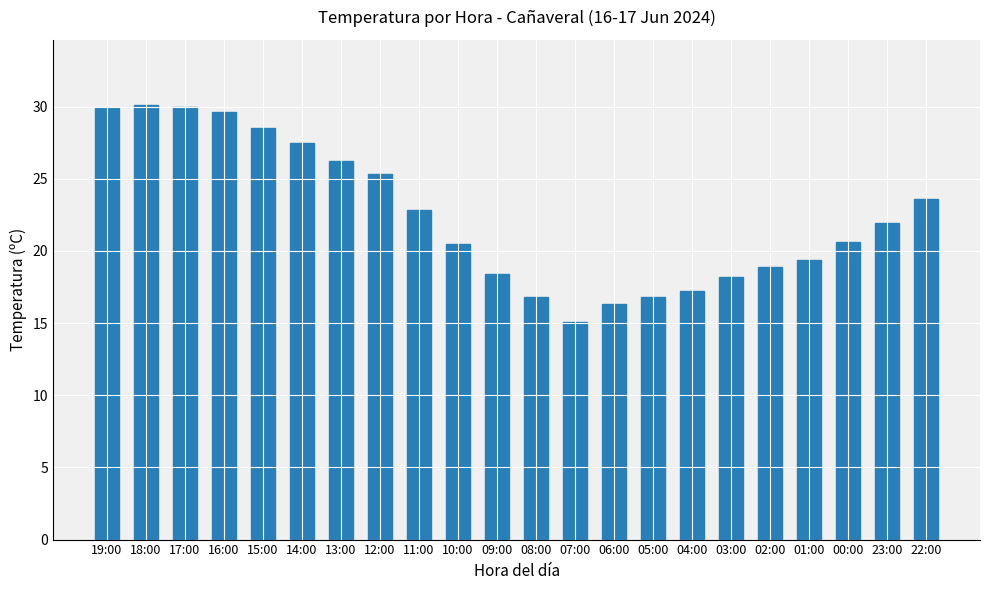

What is the difference between the values at 09:00 and 13:00?

7.8